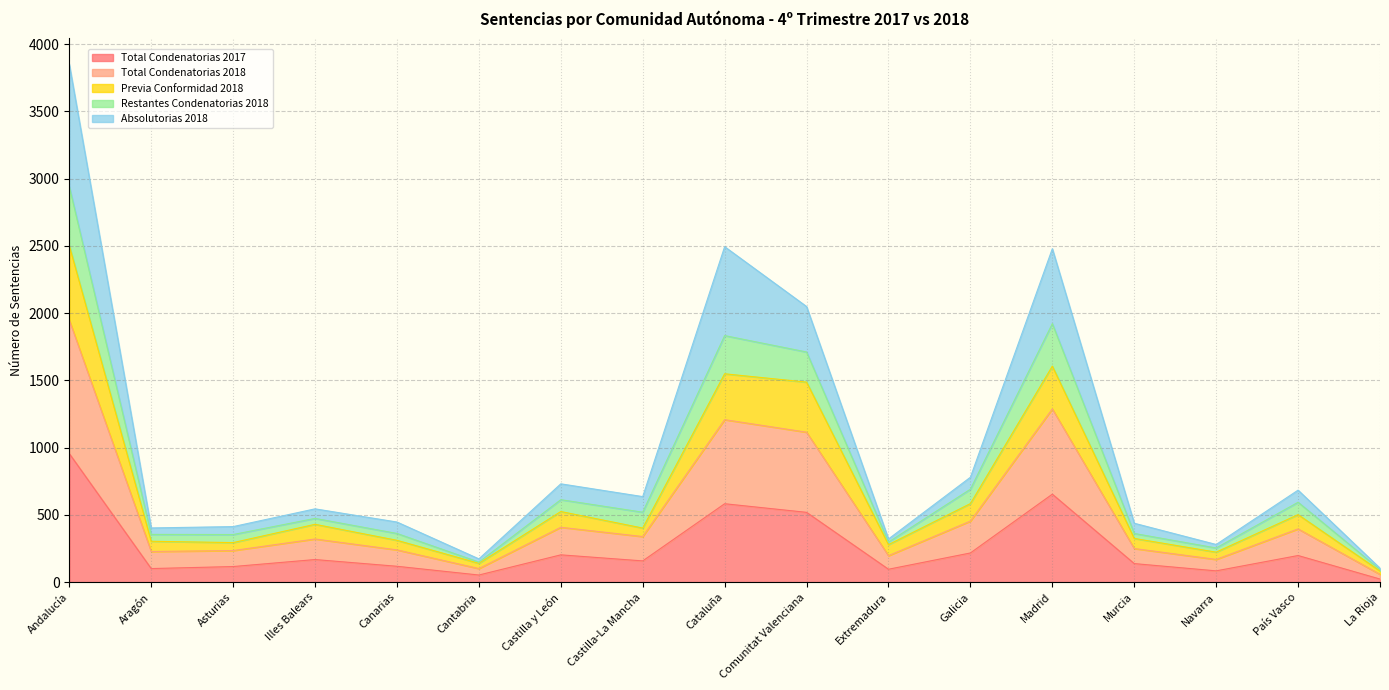

What is the maximum value for Total Condenatorias 2017?

956